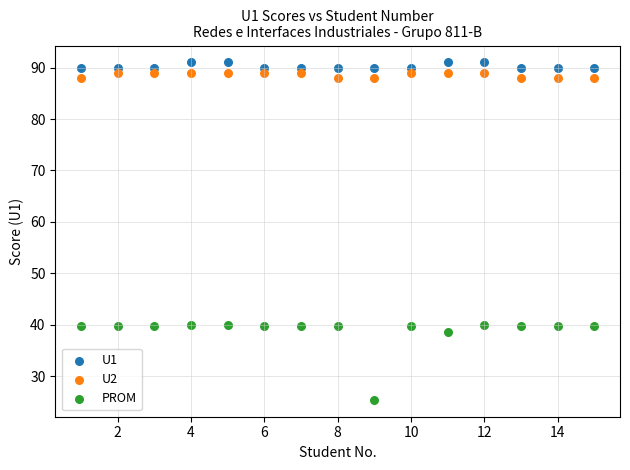

Across all data points, what is the range of X values (max minus min)?

14.0